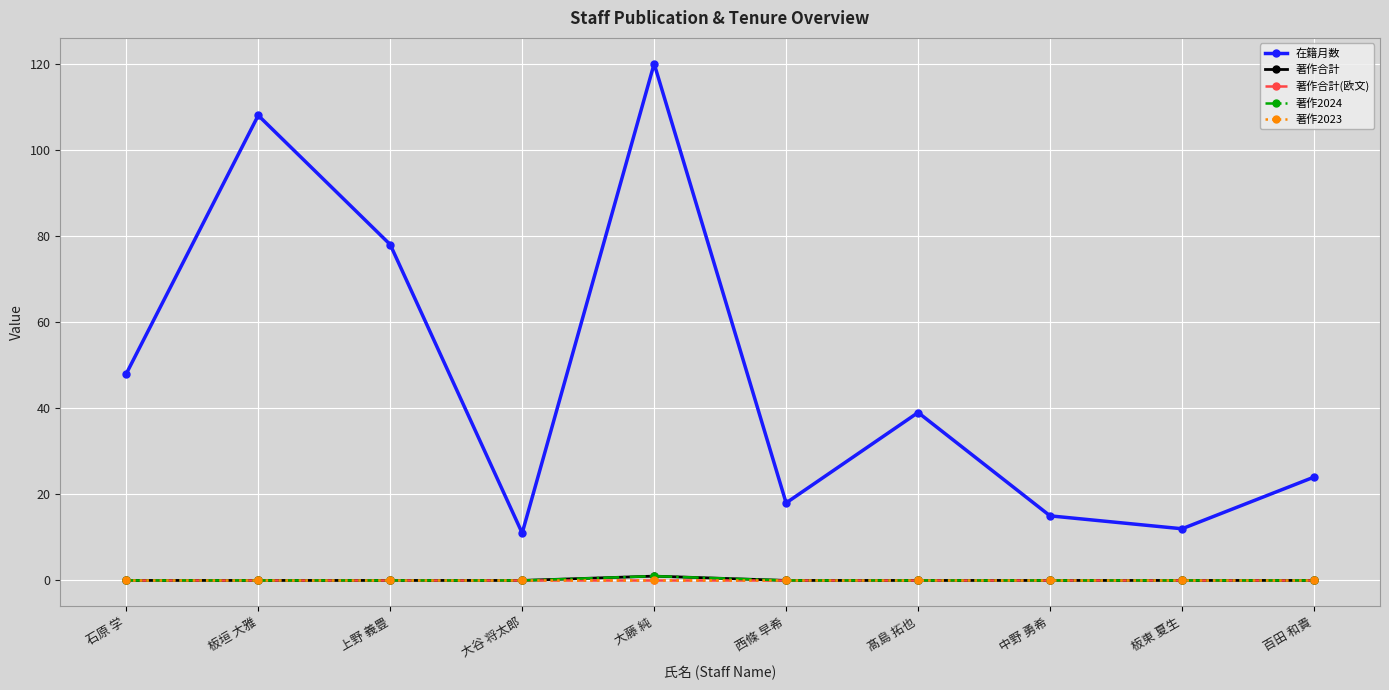

Is this an area chart (filled region under the line)?

No